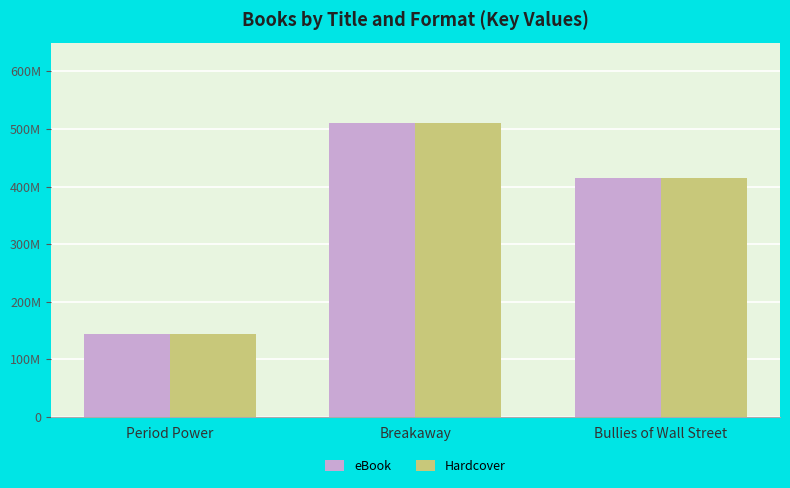

Reading left to right, transcribe all the data shown in this chart.

eBook: Period Power=143262490	Breakaway=510344900	Bullies of Wall Street=414175204
Hardcover: Period Power=143262490	Breakaway=510344900	Bullies of Wall Street=414175204